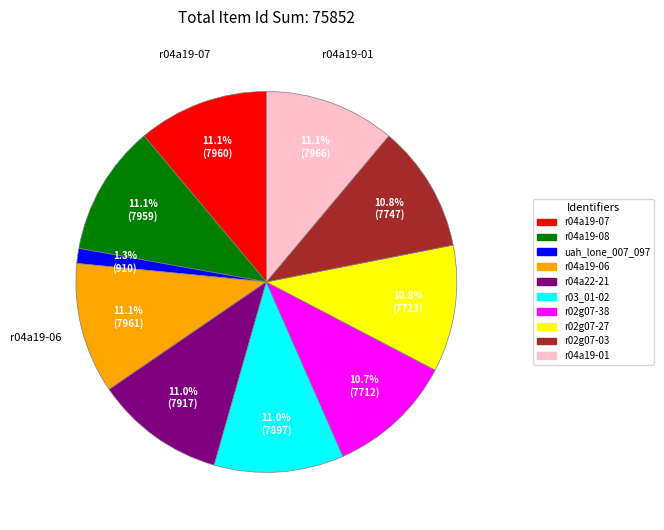

Does any single category account for the majority?

No